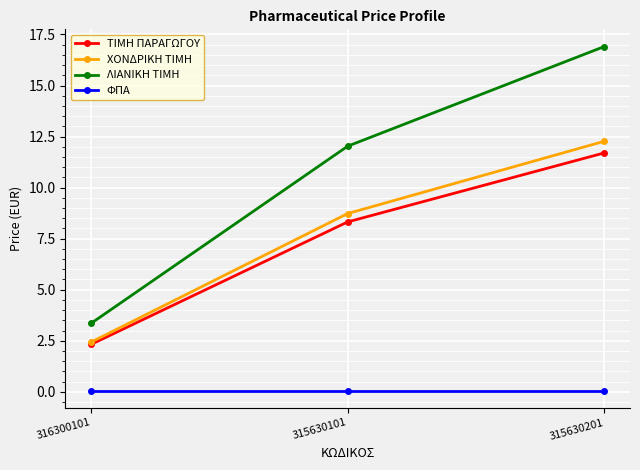

What is the difference between the maximum and minimum values in the ΛΙΑΝΙΚΗ ΤΙΜΗ series?

13.6